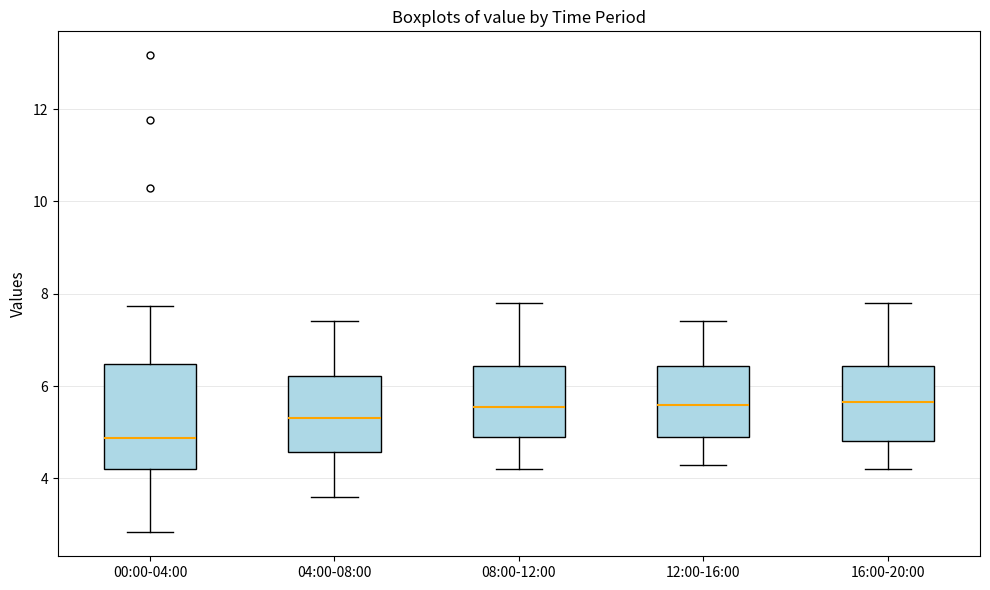

Reading left to right, read every box against the y-axis: the position of its median line, the range the box covers, and the ends of its whiskers. The values are not printed on the chart, so give them approximately, as read against the axis.

00:00-04:00: median 4.8, box 4.2 to 6.4, whiskers 2.8 to 7.8
04:00-08:00: median 5.4, box 4.6 to 6.2, whiskers 3.6 to 7.4
08:00-12:00: median 5.6, box 5.0 to 6.4, whiskers 4.2 to 7.8
12:00-16:00: median 5.6, box 5.0 to 6.4, whiskers 4.4 to 7.4
16:00-20:00: median 5.6, box 4.8 to 6.4, whiskers 4.2 to 7.8